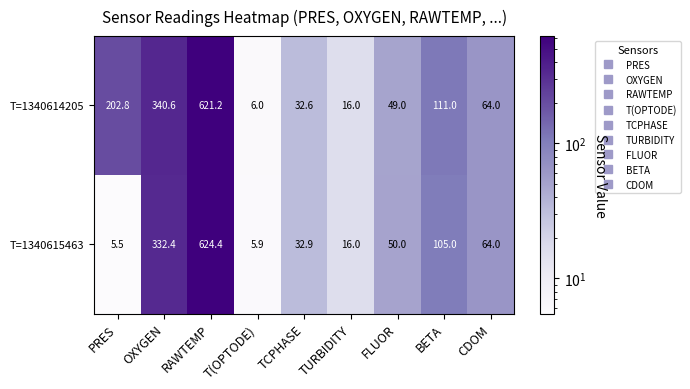

Rank the series by their average value, from lowest to highest.

T=1340615463, T=1340614205